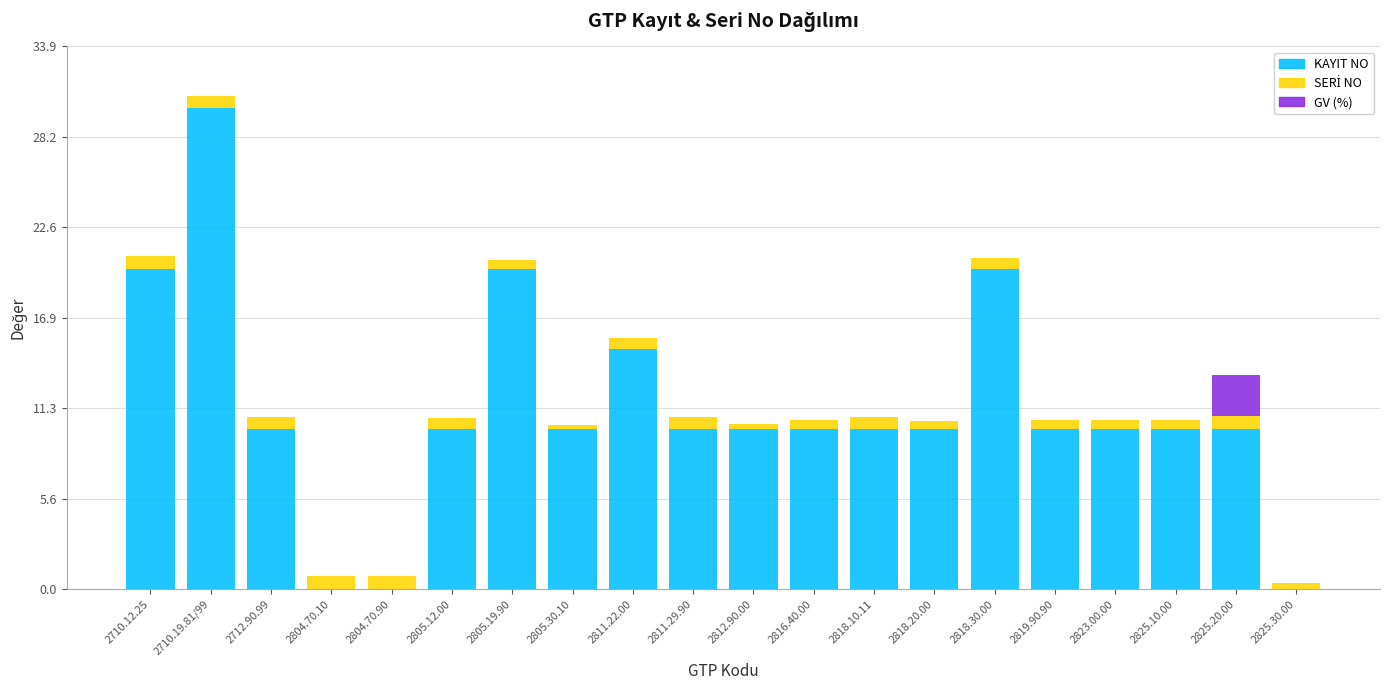

True or false: KAYIT NO has a value of 3.4 at 2812.90.00.

False